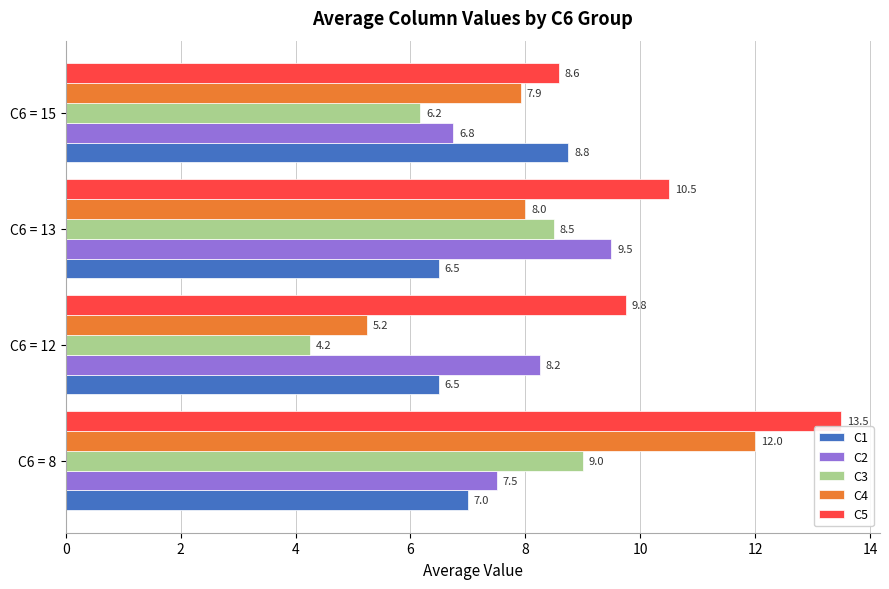

Where is C3 nearest to the value 6?

C6 = 15